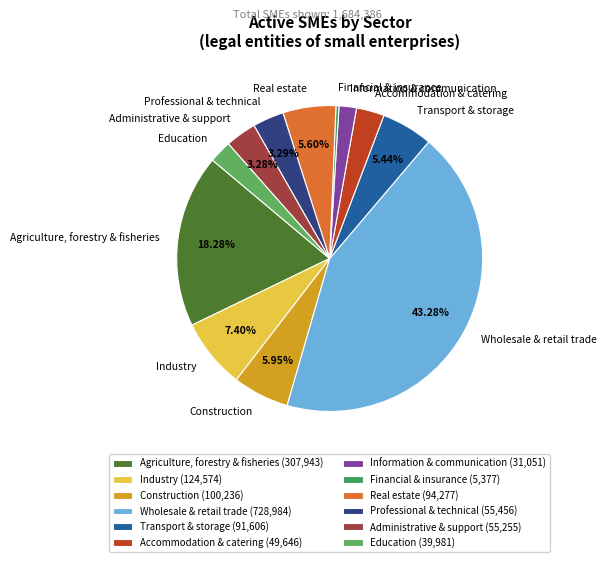

What is the ratio of the value at Accommodation & catering to the value at Agriculture, forestry & fisheries?

0.2